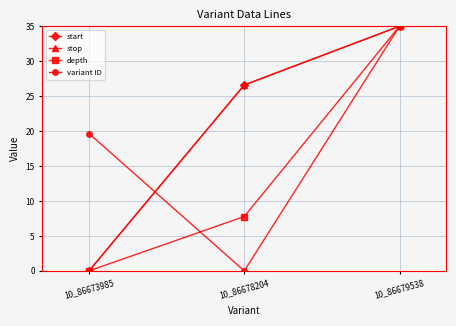

Does the chart have visible grid lines?

Yes